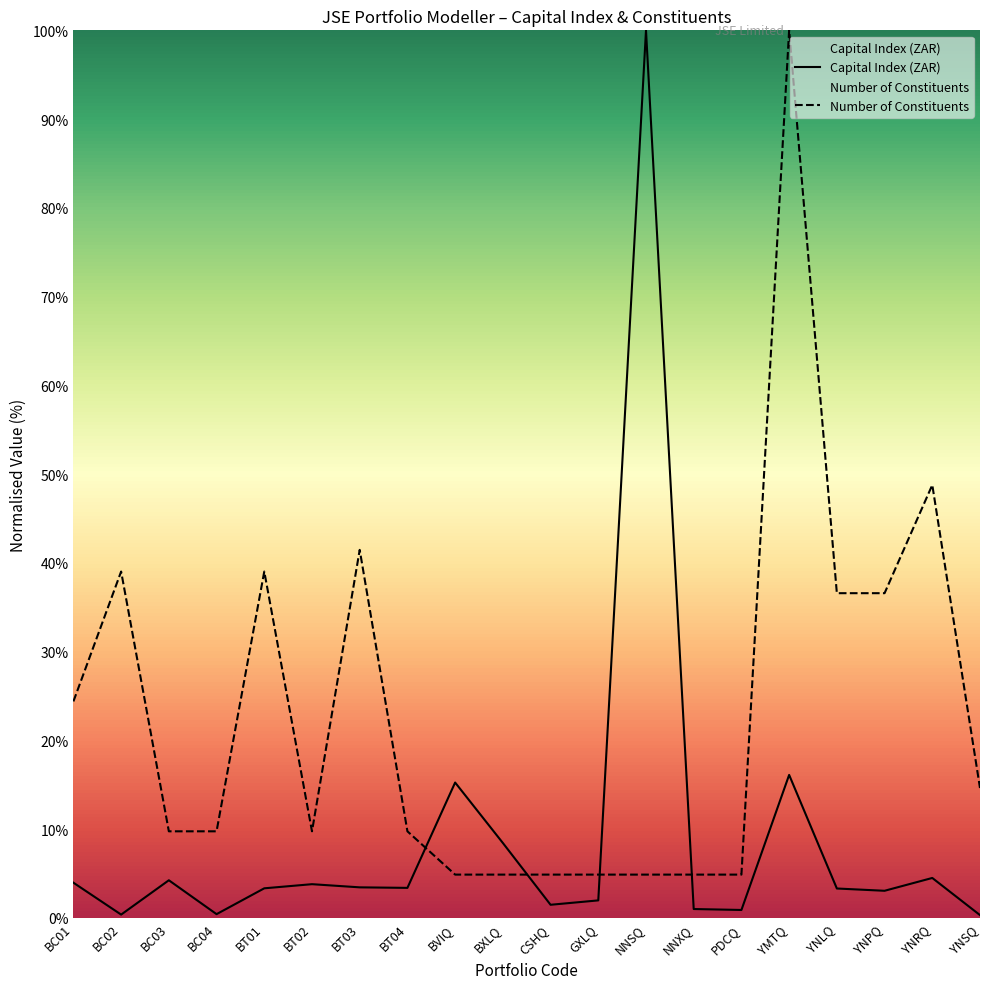

In Number of Constituents, how many points are lower than both neighbors (excluding endpoints)?

1